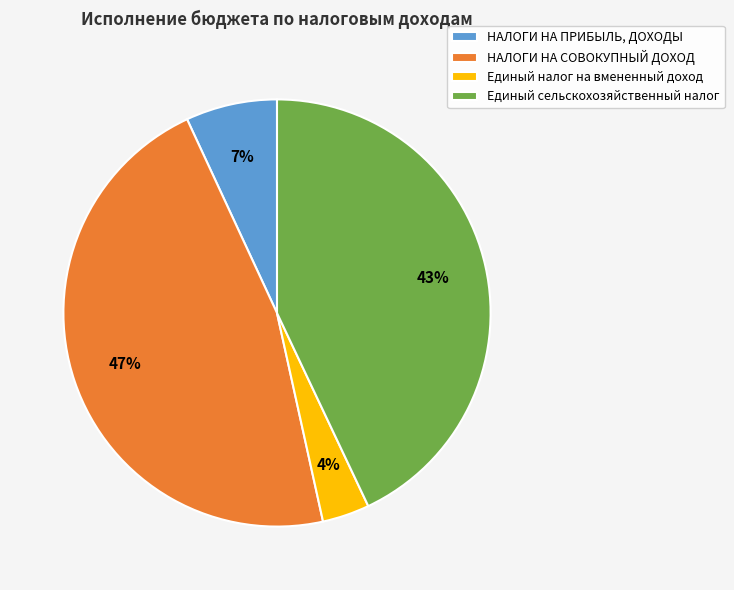

True or false: НАЛОГИ НА СОВОКУПНЫЙ ДОХОД accounts for 32% of the total.

False